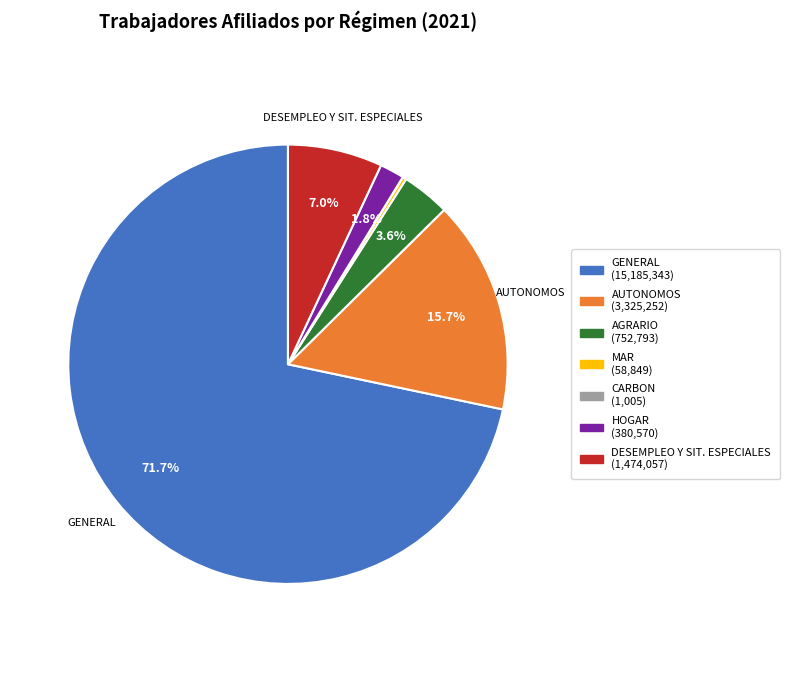

Is there a majority slice in this chart?

Yes